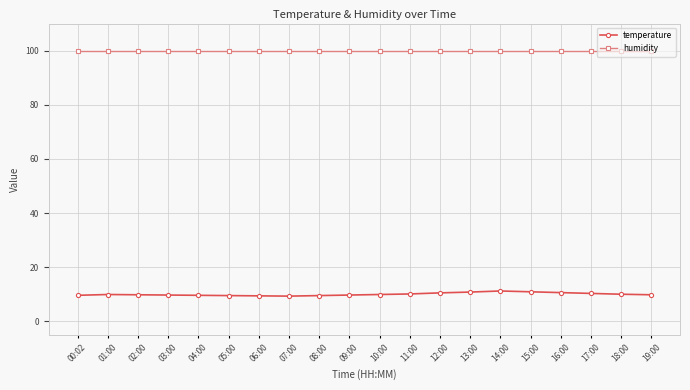

At 02:00, list the series in order from largest to smallest.

humidity, temperature